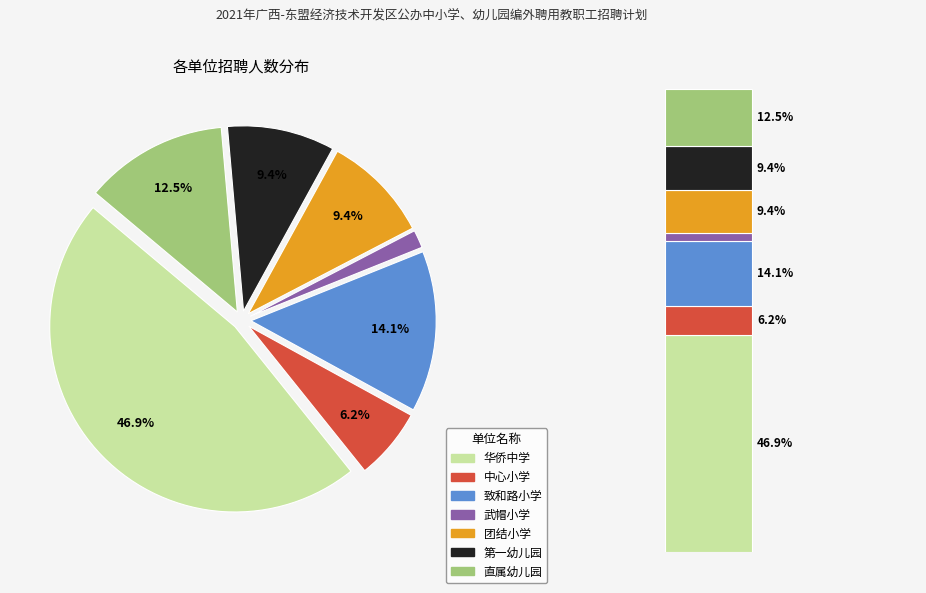

What is the largest slice in the pie chart?

华侨中学